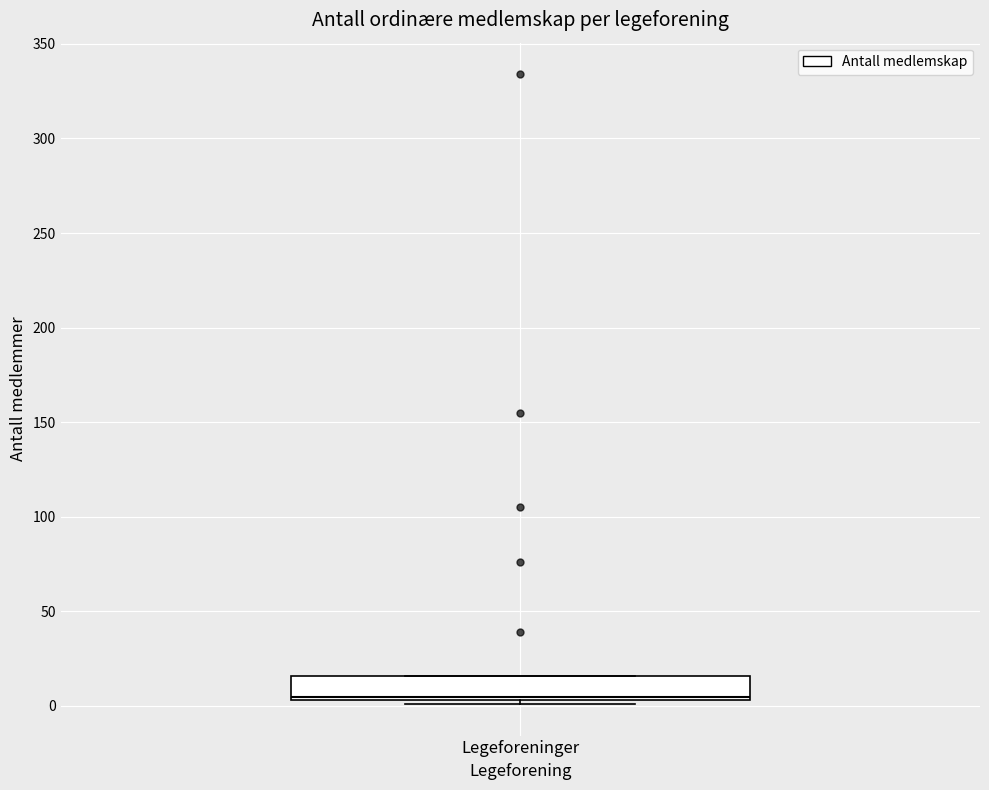

Transcribe this box plot: give where the median line is, the range the box spans, and where the two whiskers end, as read against the y-axis. The values are not printed on the chart, so give them approximately, as read against the axis.

median 5 (just above the box's lower edge), box 5 to 15, whiskers 0 to 15